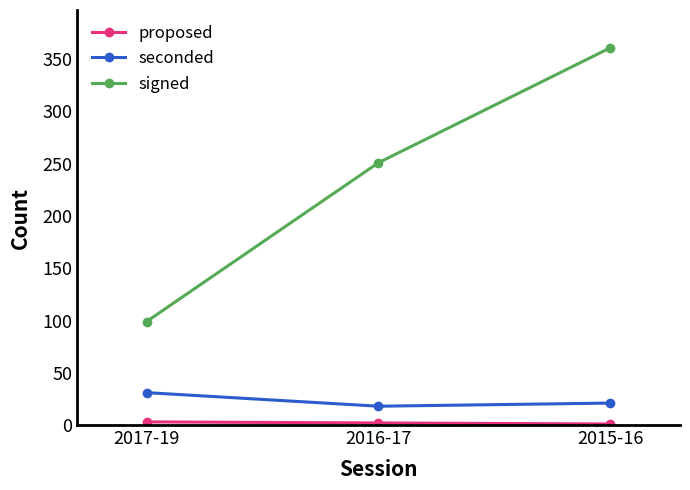

What is the value of the seconded point at the 3rd from the left?

21